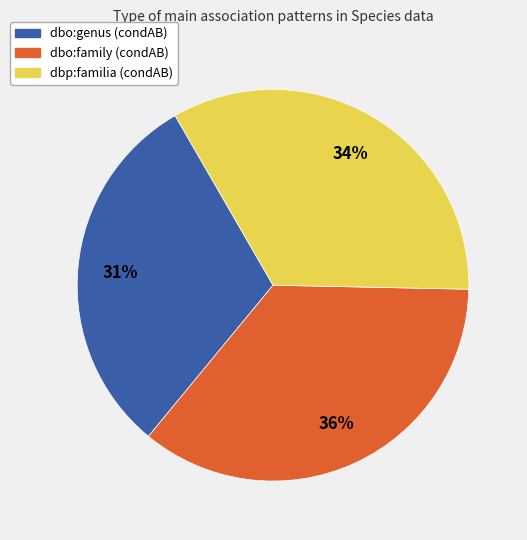

Which slice is the largest?

dbo:family